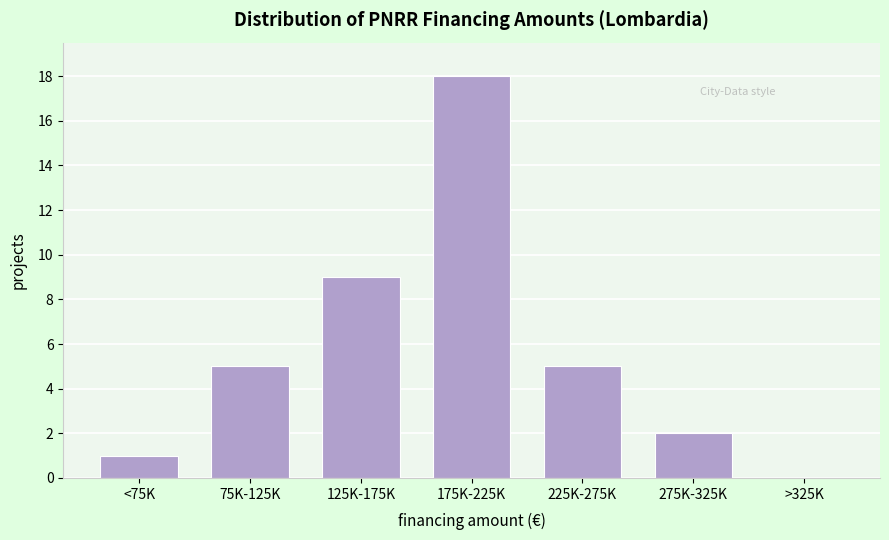

Reading left to right, transcribe all the data shown in this chart.

<75K=1	75K-125K=5	125K-175K=9	175K-225K=18	225K-275K=5	275K-325K=2	>325K=0